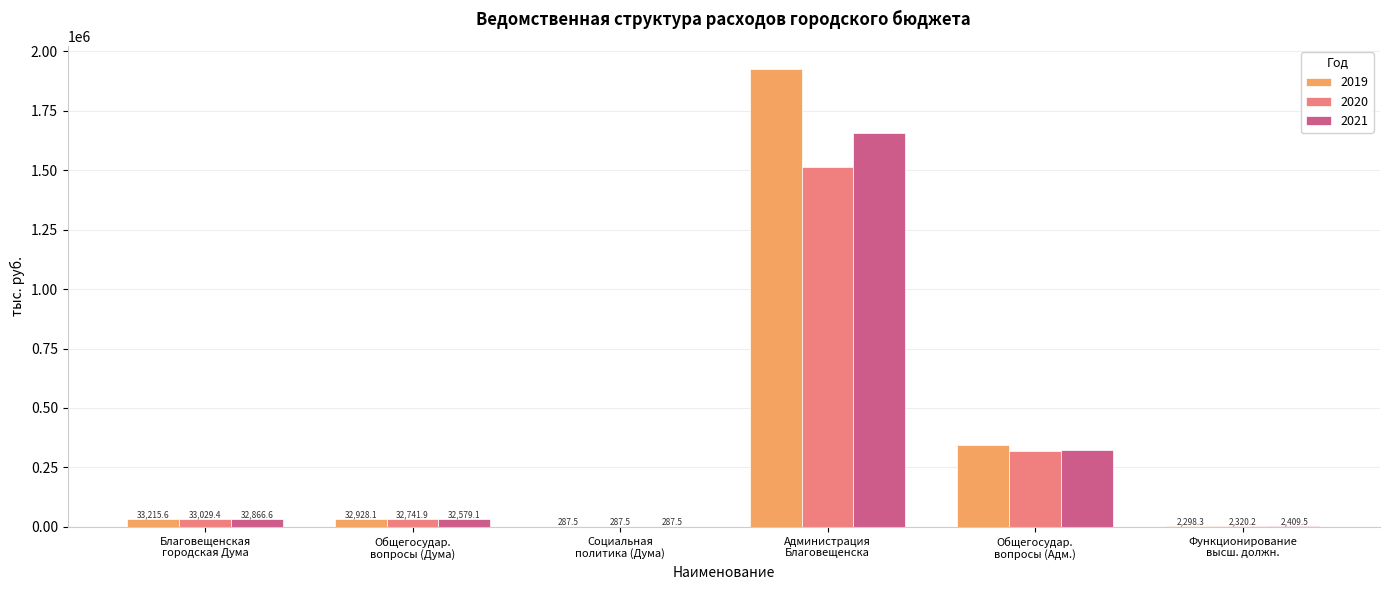

Is it true that 2019 equals 585195.3 at Общегосудар.
вопросы (Адм.)?

False